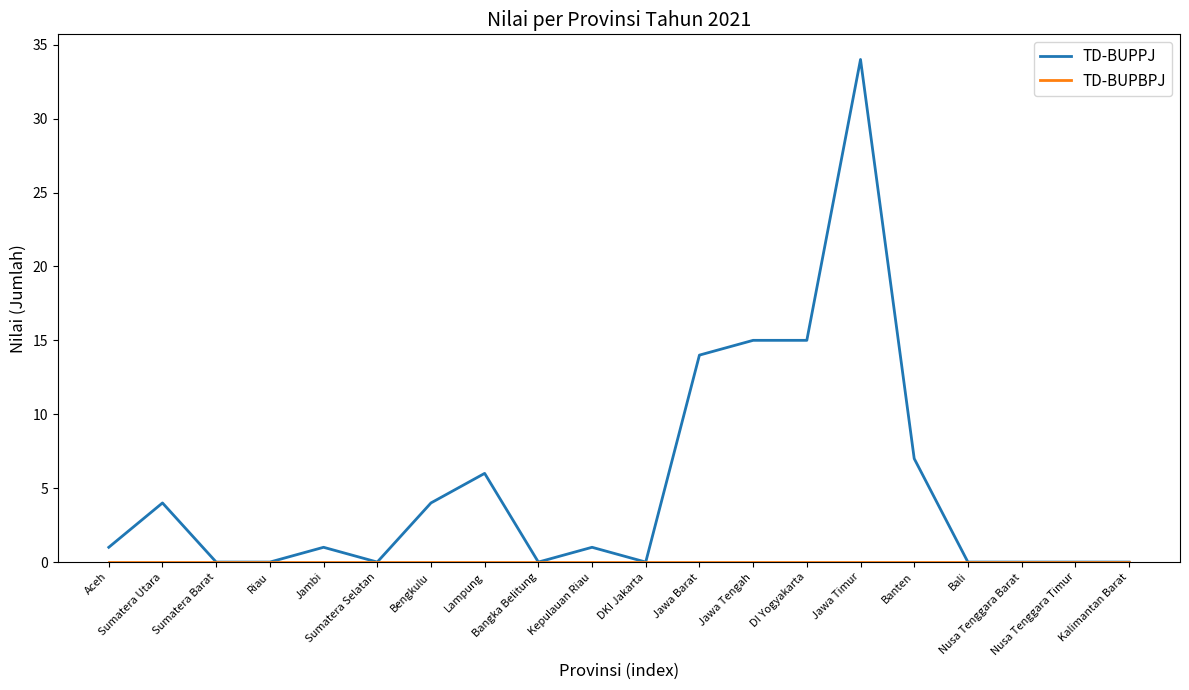

Which series has the largest total across all categories?

TD-BUPPJ